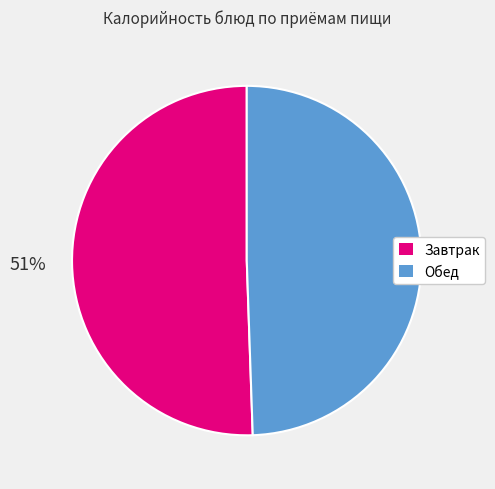

Is there any slice that represents more than half of the pie?

Yes